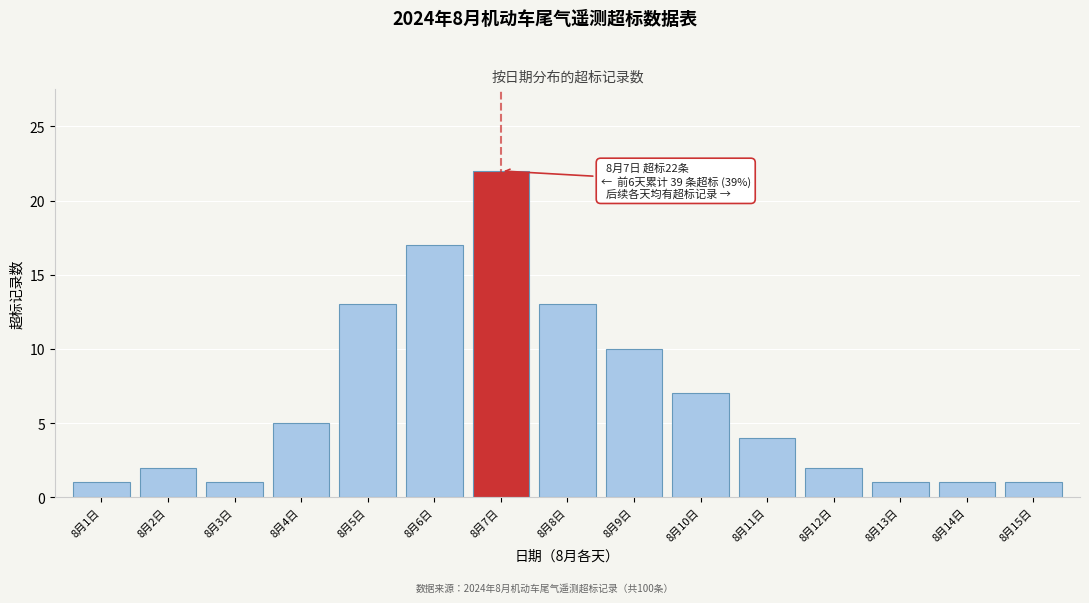

Reading left to right, what are all the values shown in this chart?

8月1日=1	8月2日=2	8月3日=1	8月4日=5	8月5日=13	8月6日=17	8月7日=22	8月8日=13	8月9日=10	8月10日=7	8月11日=4	8月12日=2	8月13日=1	8月14日=1	8月15日=1